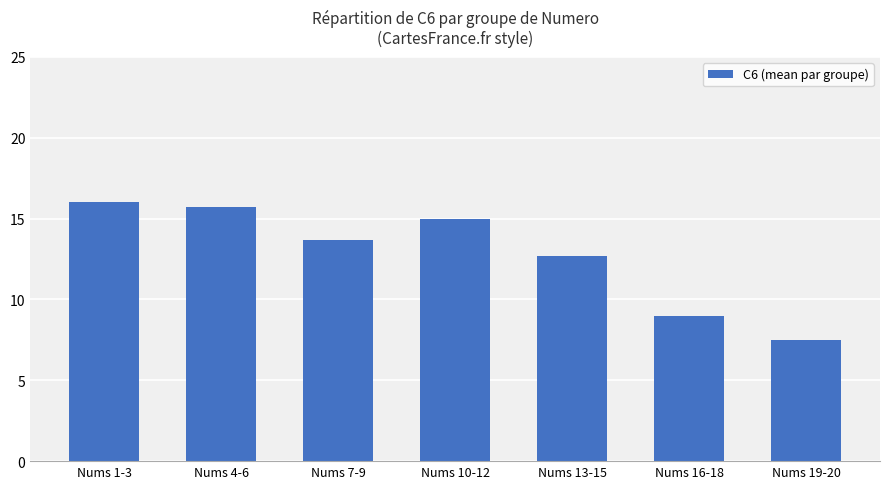

What is the approximate value at Nums 1-3?

16.0